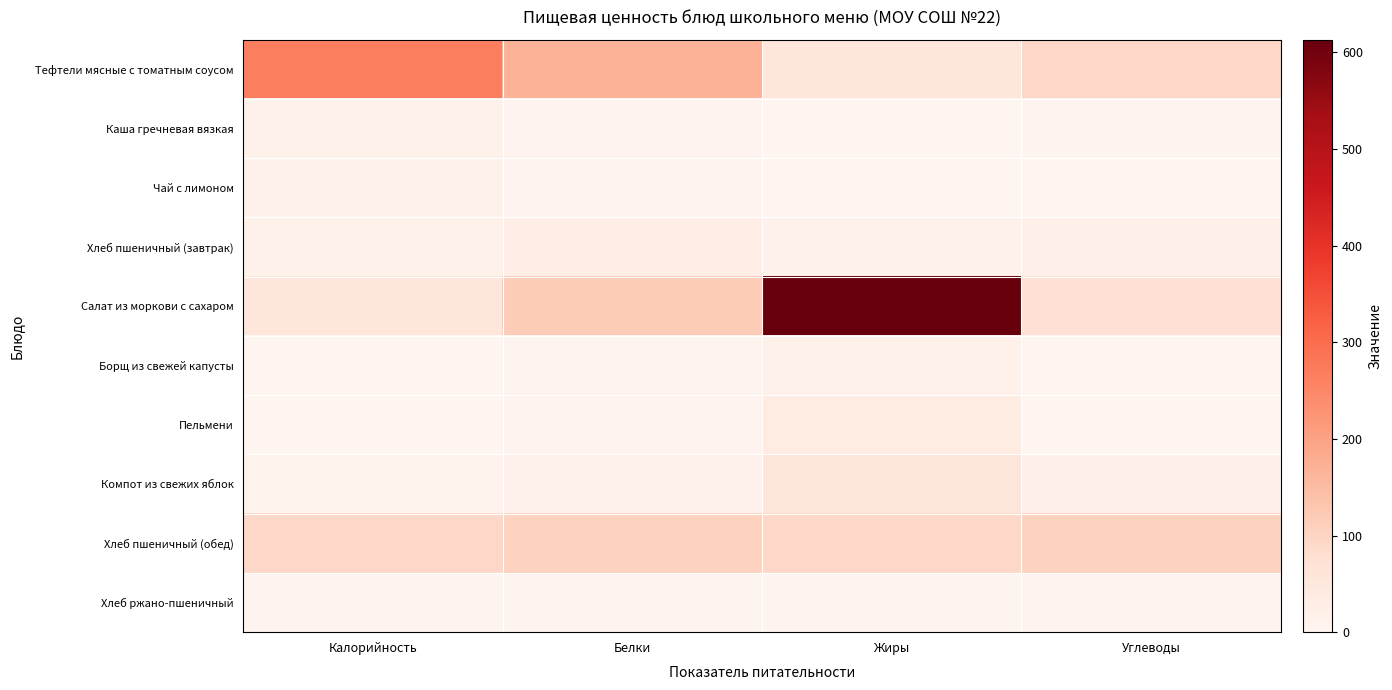

Reading right to left, extract all data points from this chart.

Тефтели мясные с томатным соусом: Углеводы=94.0	Жиры=54.8	Белки=168.6	Калорийность=268.0
Каша гречневая вязкая: Углеводы=3.0	Жиры=0.2	Белки=5.6	Калорийность=15.6
Чай с лимоном: Углеводы=0.3	Жиры=0.1	Белки=5.1	Калорийность=16.0
Хлеб пшеничный (завтрак): Углеводы=19.7	Жиры=13.2	Белки=25.2	Калорийность=15.7
Салат из моркови с сахаром: Углеводы=70.7	Жиры=613.0	Белки=119.1	Калорийность=53.5
Борщ из свежей капусты: Углеводы=0.2	Жиры=16.0	Белки=4.6	Калорийность=1.2
Пельмени: Углеводы=0.2	Жиры=35.6	Белки=5.9	Калорийность=0.1
Компот из свежих яблок: Углеводы=16.9	Жиры=56.1	Белки=12.1	Калорийность=11.6
Хлеб пшеничный (обед): Углеводы=103.6	Жиры=94.0	Белки=103.6	Калорийность=94.0
Хлеб ржано-пшеничный: Углеводы=3.4	Жиры=3.0	Белки=3.4	Калорийность=3.0